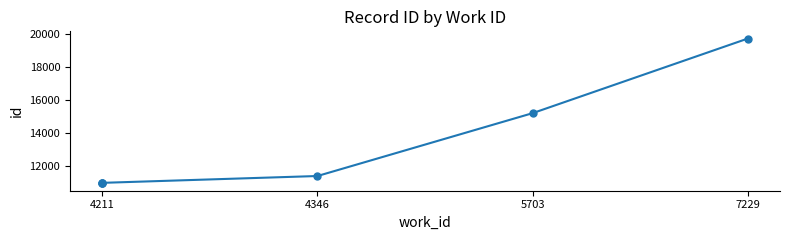

Count the number of data series in this chart.

1